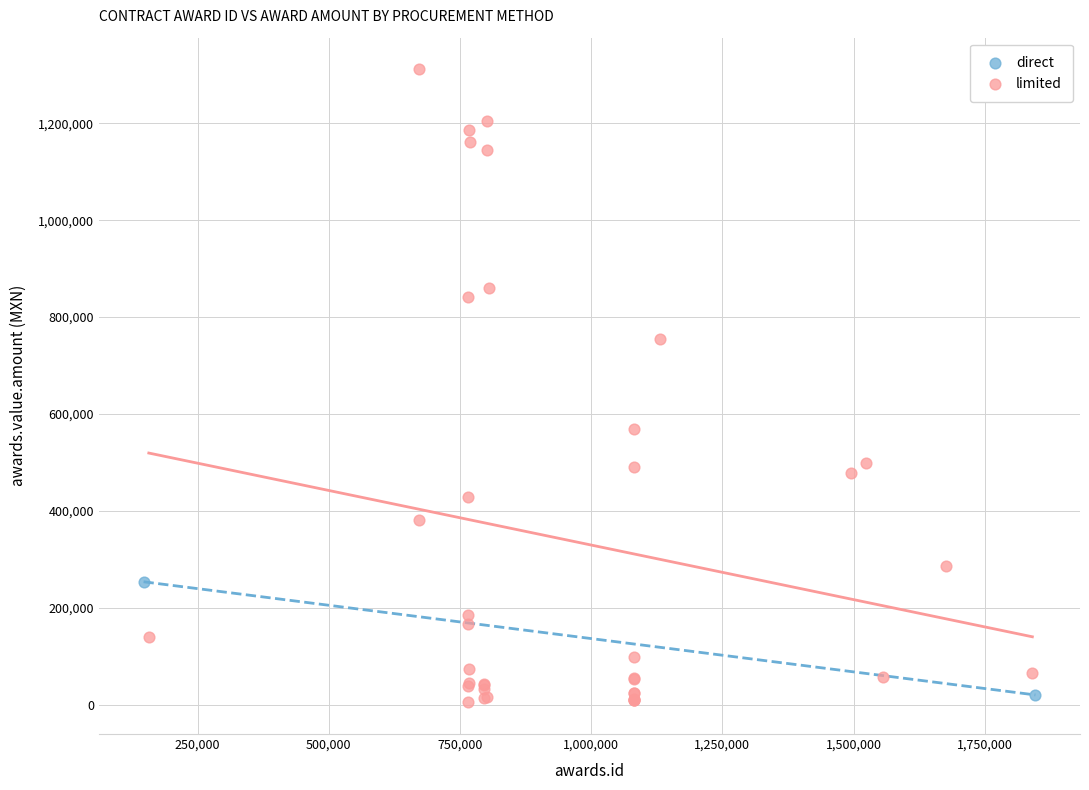

What are all the series names shown in the legend?

direct, limited